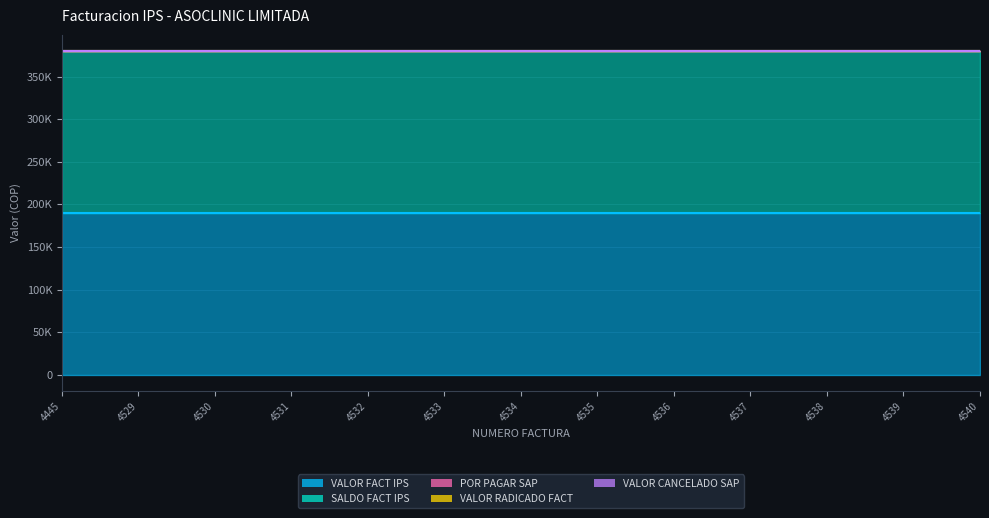

At which category is the sum across all series the highest?

4445